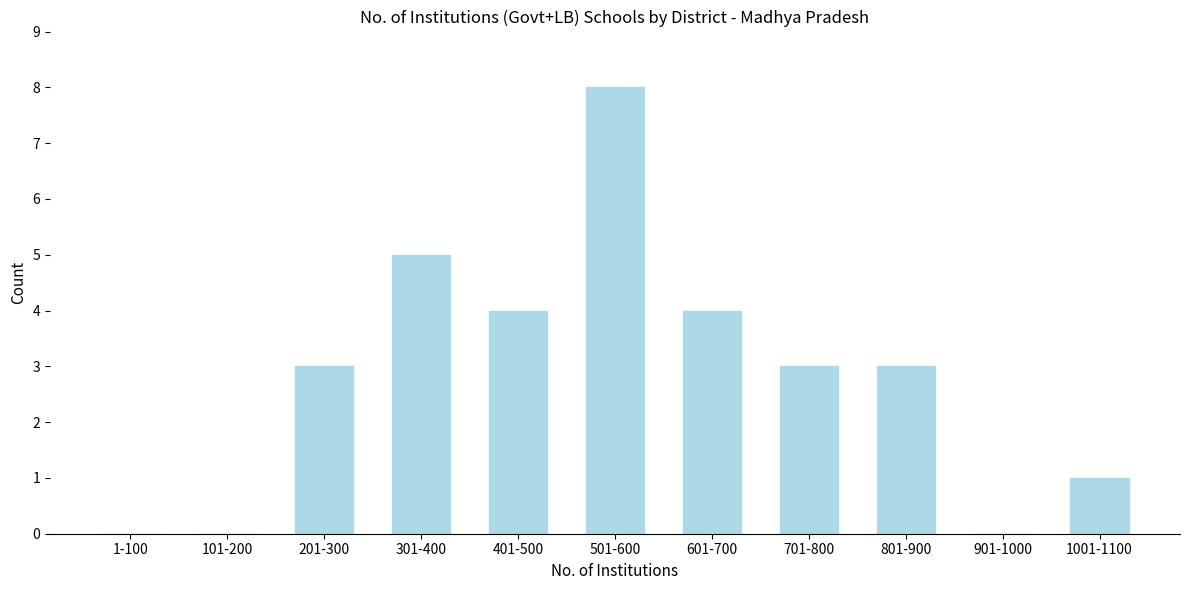

Reading right to left, transcribe all the data shown in this chart.

1001-1100=1	901-1000=0	801-900=3	701-800=3	601-700=4	501-600=8	401-500=4	301-400=5	201-300=3	101-200=0	1-100=0